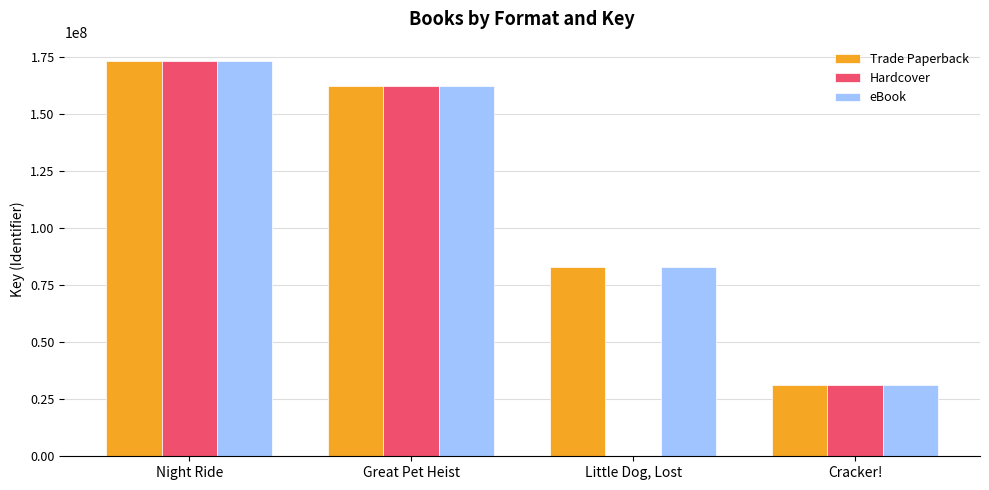

What value does the Trade Paperback series have at Night Ride?

173001217